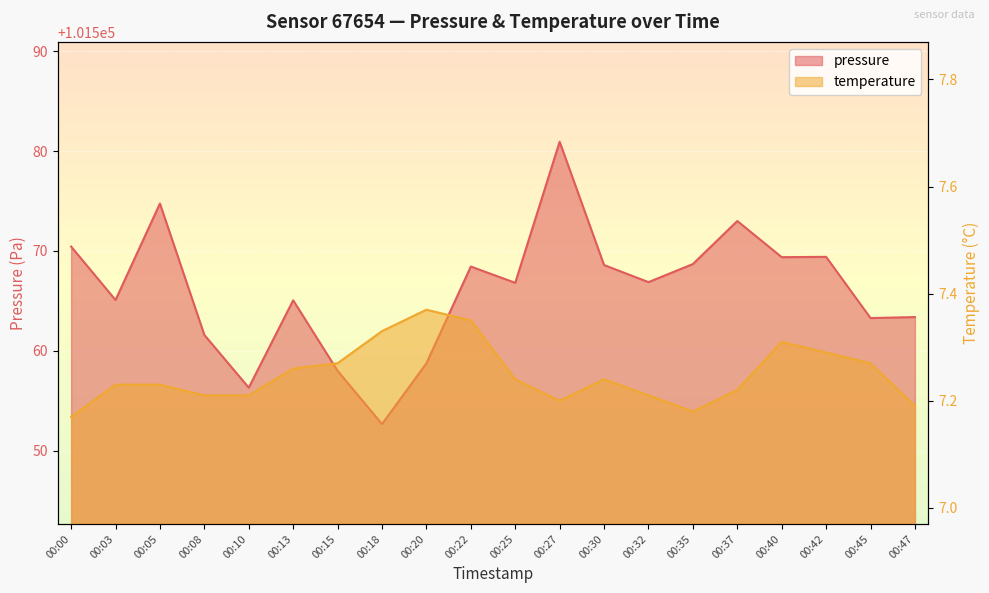

Reading right to left, list all the values displayed in this chart.

pressure: 00:47=101563.4	00:45=101563.3	00:42=101569.4	00:40=101569.4	00:37=101573.0	00:35=101568.7	00:32=101566.9	00:30=101568.6	00:27=101580.9	00:25=101566.8	00:22=101568.4	00:20=101558.8	00:18=101552.7	00:15=101558.0	00:13=101565.1	00:10=101556.3	00:08=101561.6	00:05=101574.8	00:03=101565.1	00:00=101570.4
temperature: 00:47=7.2	00:45=7.3	00:42=7.3	00:40=7.3	00:37=7.2	00:35=7.2	00:32=7.2	00:30=7.2	00:27=7.2	00:25=7.2	00:22=7.3	00:20=7.4	00:18=7.3	00:15=7.3	00:13=7.3	00:10=7.2	00:08=7.2	00:05=7.2	00:03=7.2	00:00=7.2